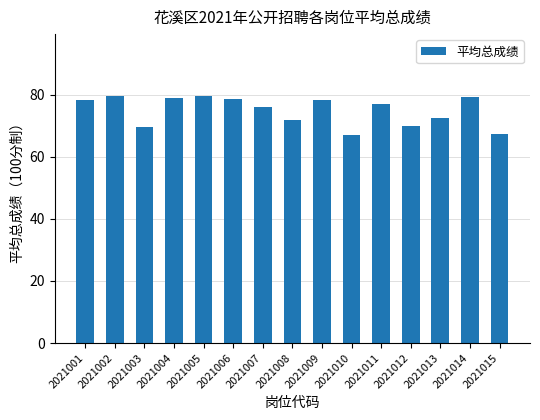

Does the chart contain stacked bars?

No